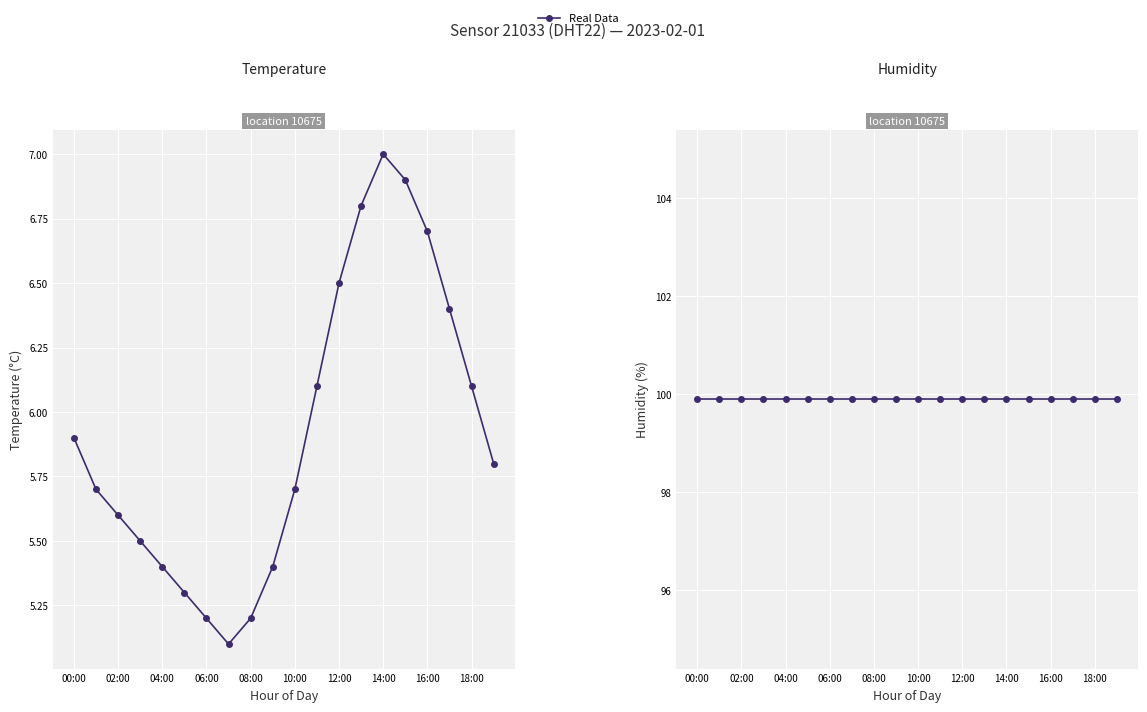

Is this an area chart (filled region under the line)?

No